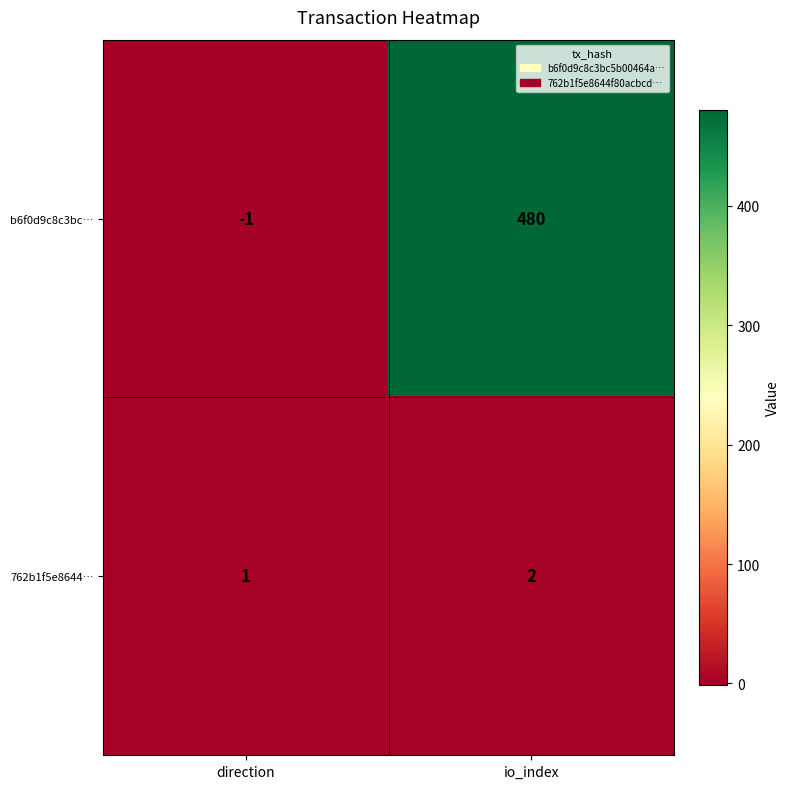

What is the average value of the b6f0d9c8c3bc… series?

240